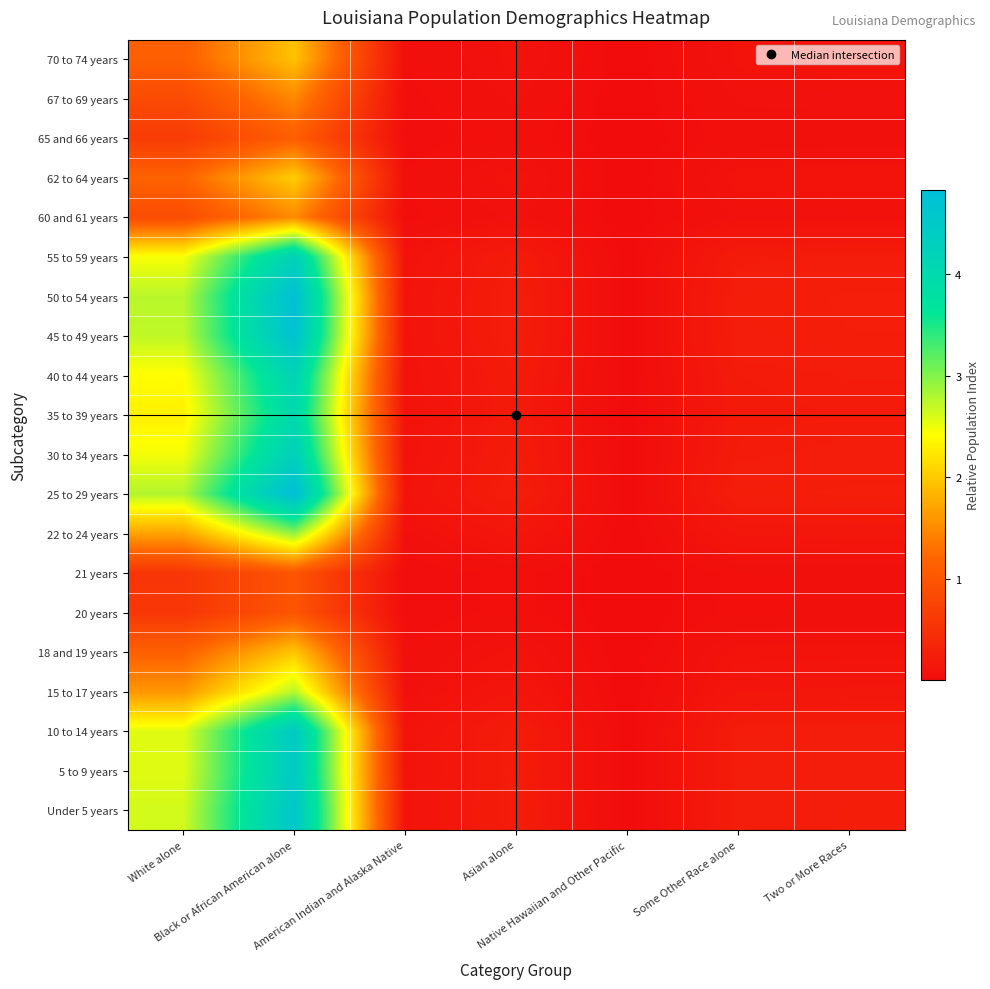

What is the total value across all series at Native Hawaiian and Other Pacific?

0.1